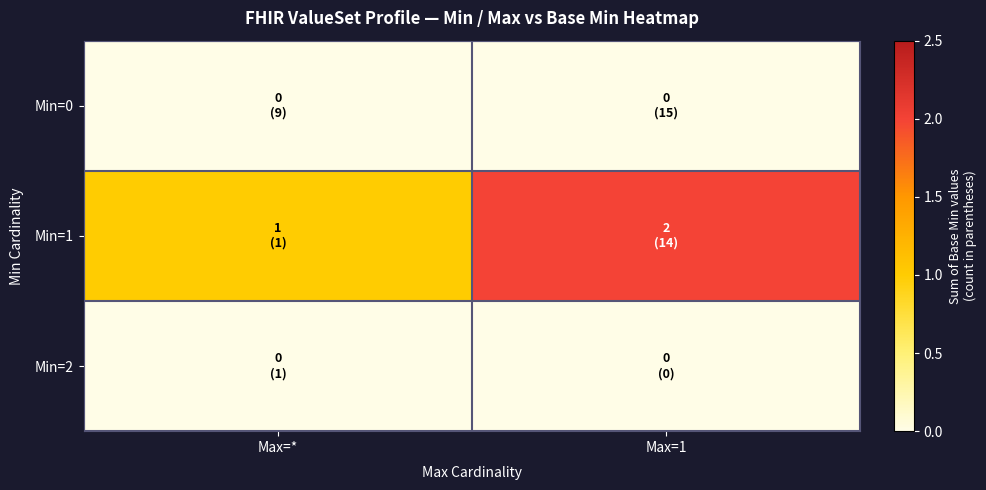

Reading right to left, what are all the values shown in this chart?

Min=0: Max=1=0	Max=*=0
Min=1: Max=1=2	Max=*=1
Min=2: Max=1=0	Max=*=0